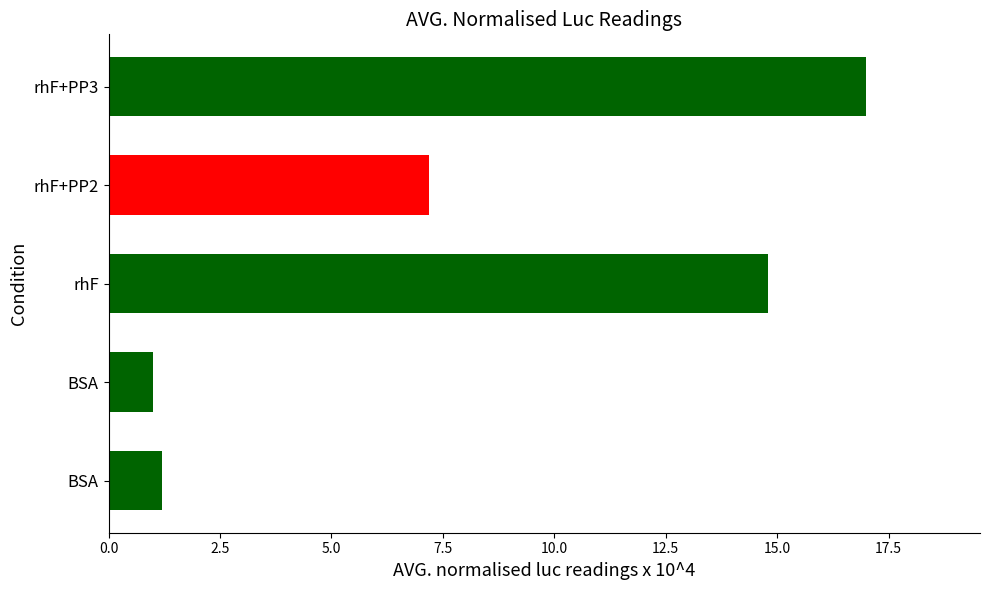

Are the bars horizontal?

Yes